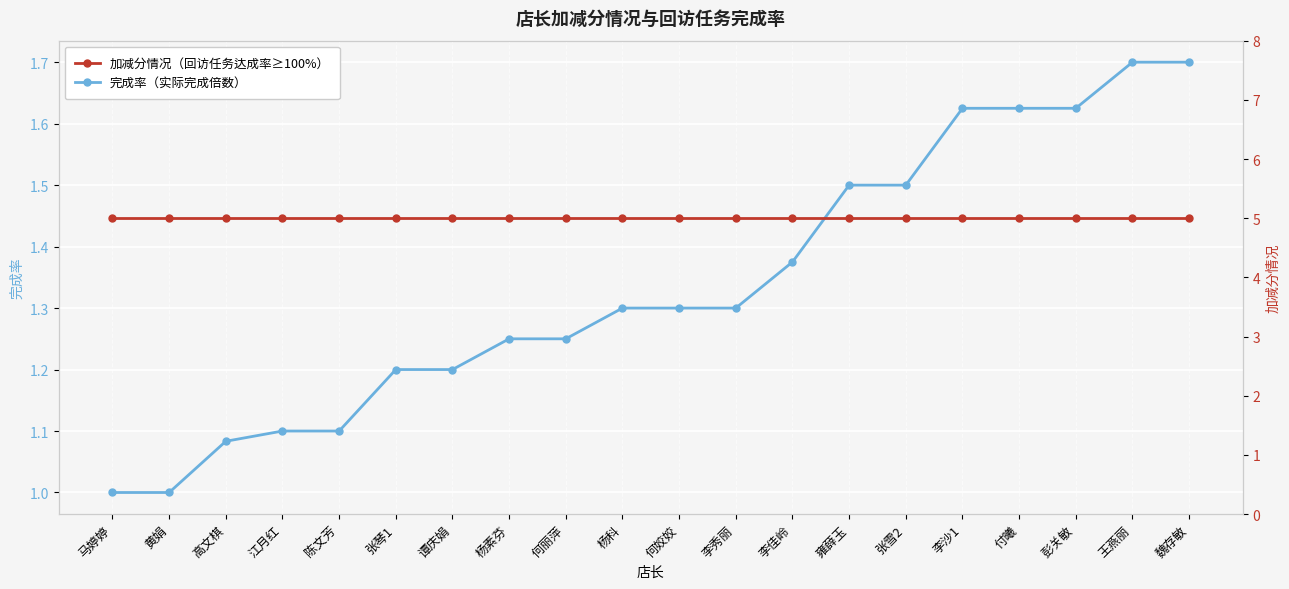

What is the maximum value shown in the chart?

5.0